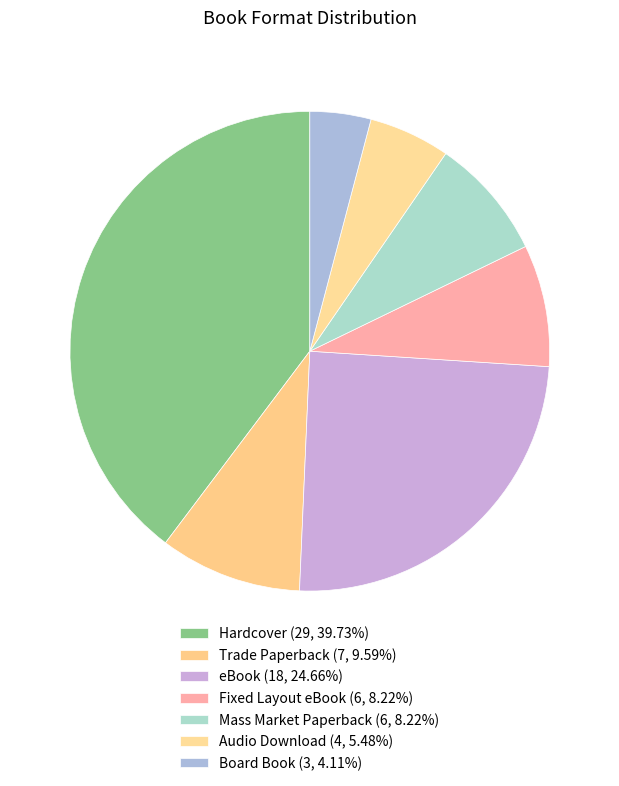

To the nearest percent, what is the average slice percentage?

14%